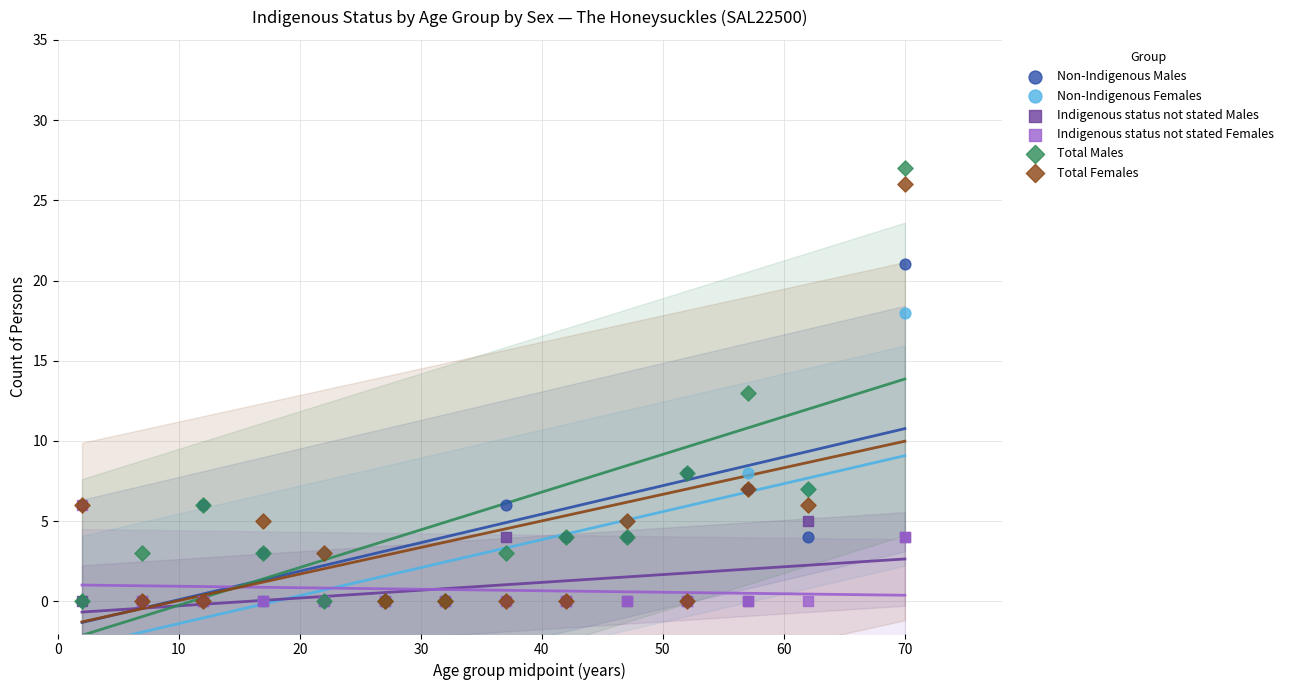

Which series has the largest Y range (max minus min)?

Total Males